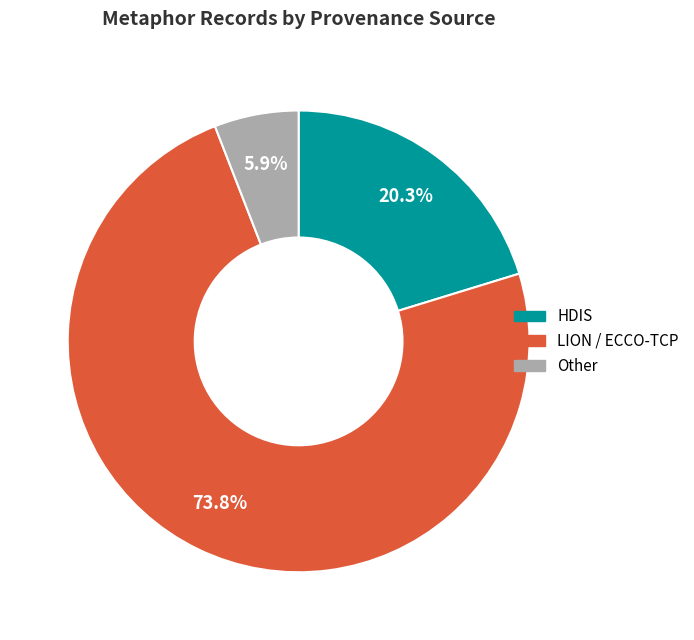

Approximately how many times larger is the value at Other compared to HDIS?

0.3